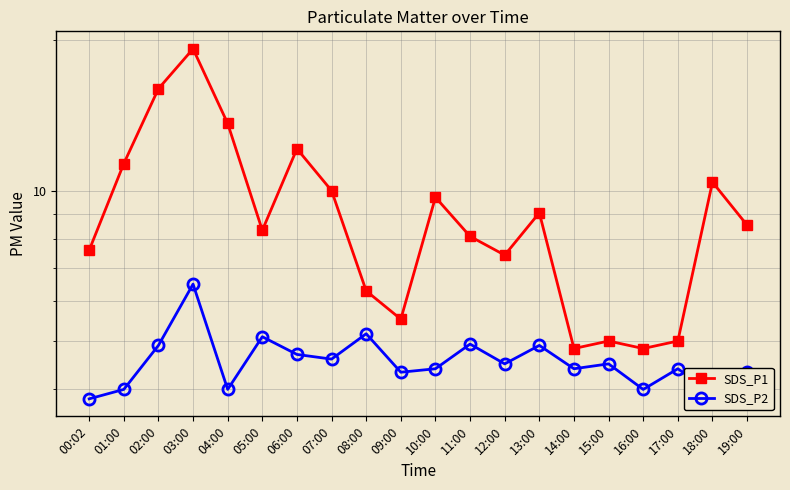

Which series has the widest spread of values?

SDS_P1